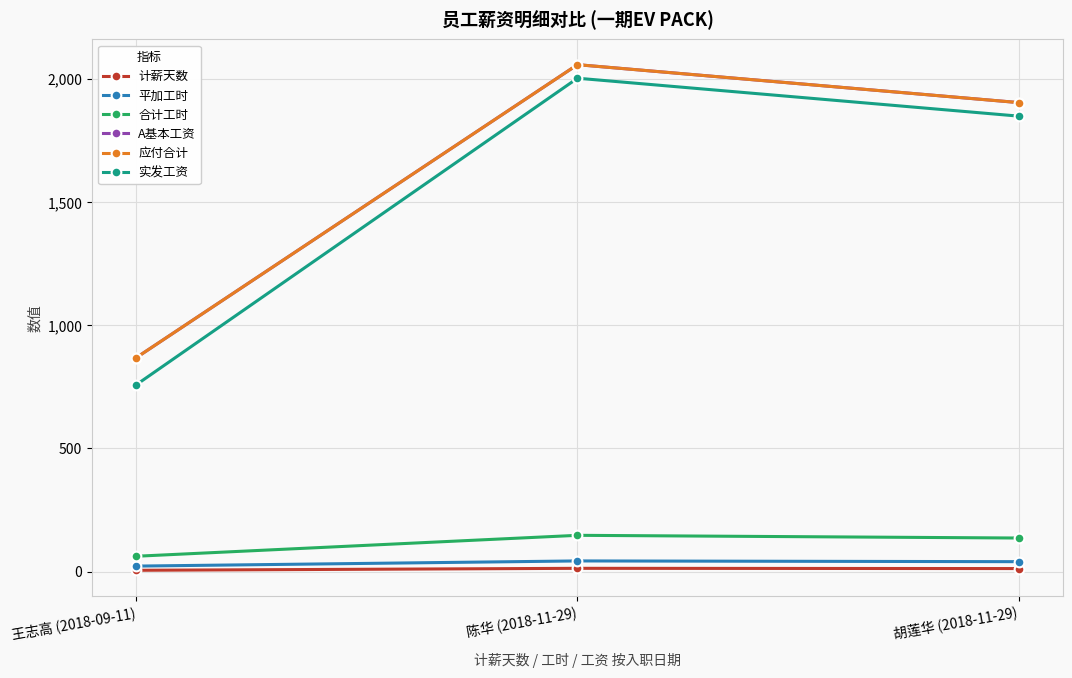

The 计薪天数 series shows 22 at 陈华 (2018-11-29). True or false?

False